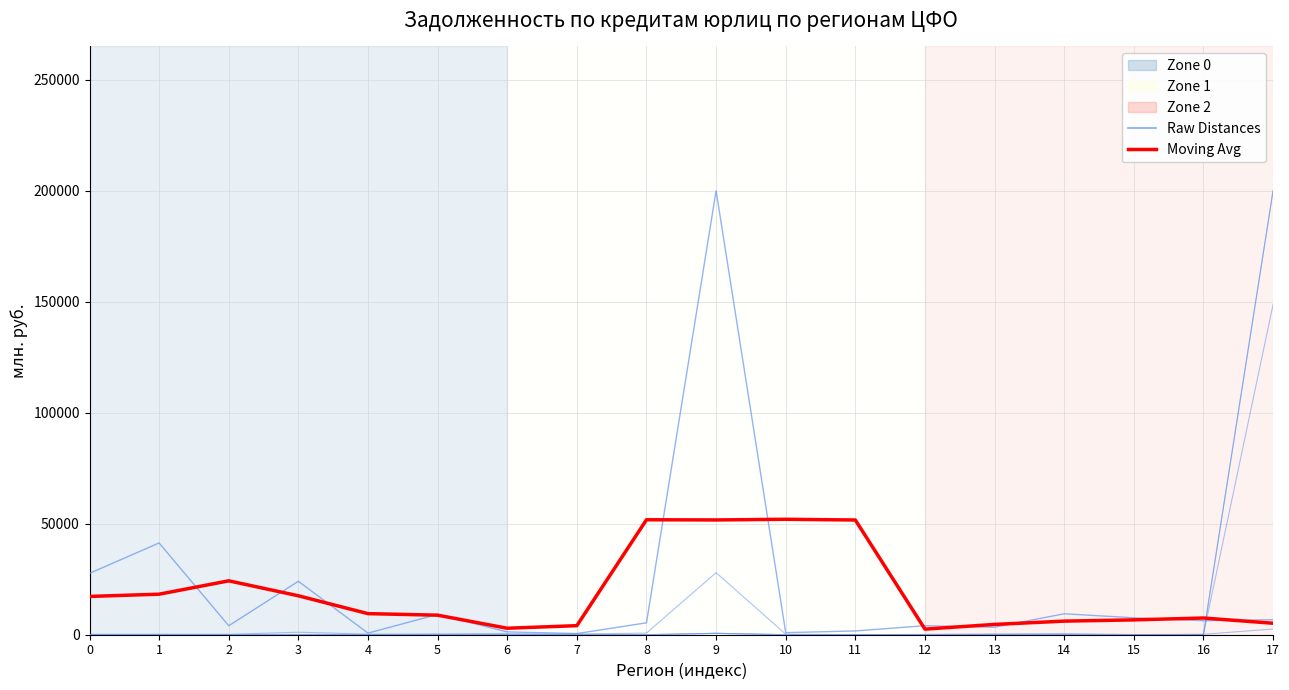

Rank the categories by МСП кред. орг. данного региона value from highest to lowest.

17, 9, 16, 12, 4, 11, 0, 1, 2, 3, 5, 6, 7, 8, 10, 13, 14, 15